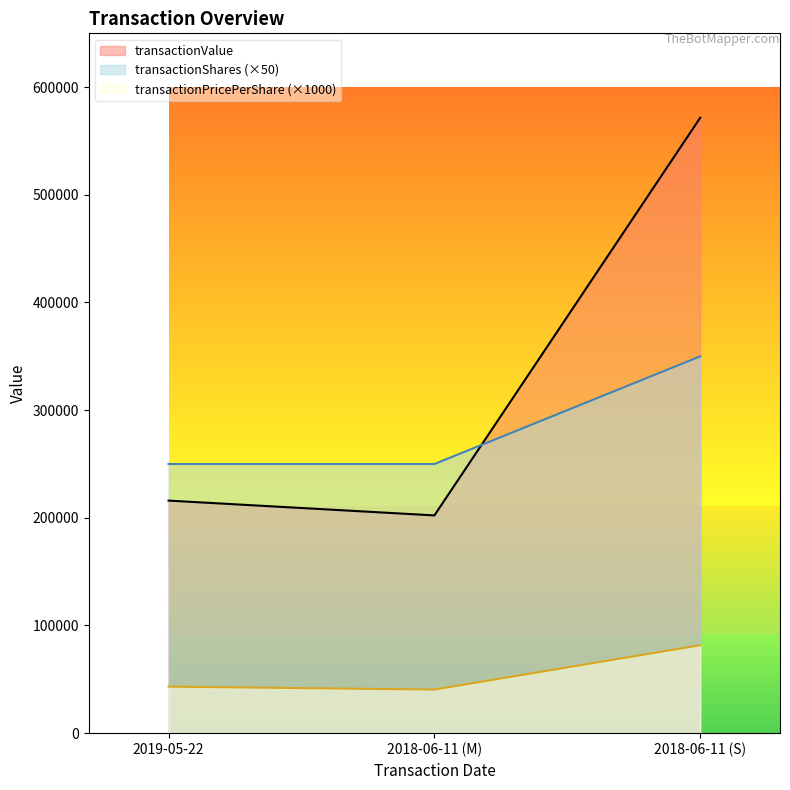

Is it true that transactionShares equals 206904 at 2018-06-11 (S)?

False